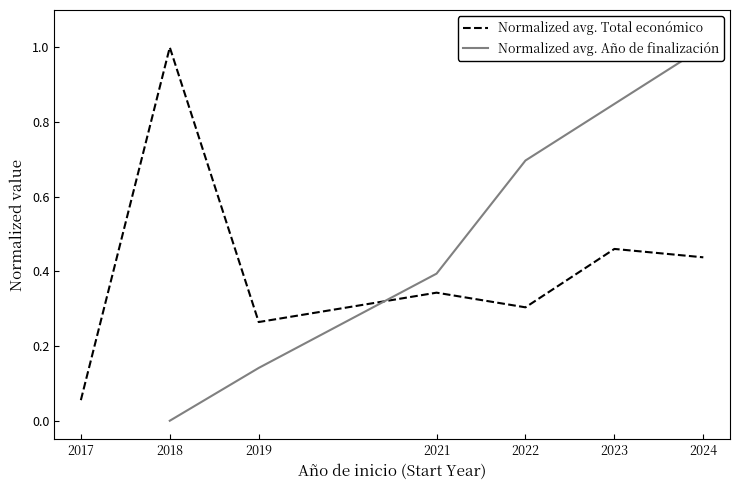

How many lines are shown in the chart?

2